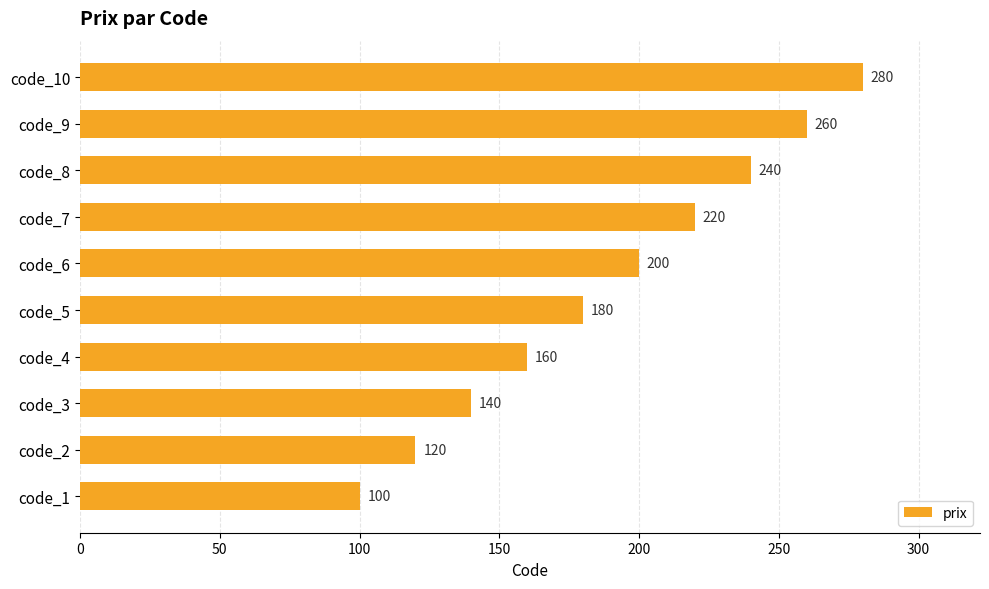

What is the difference between the second highest and minimum values?

160